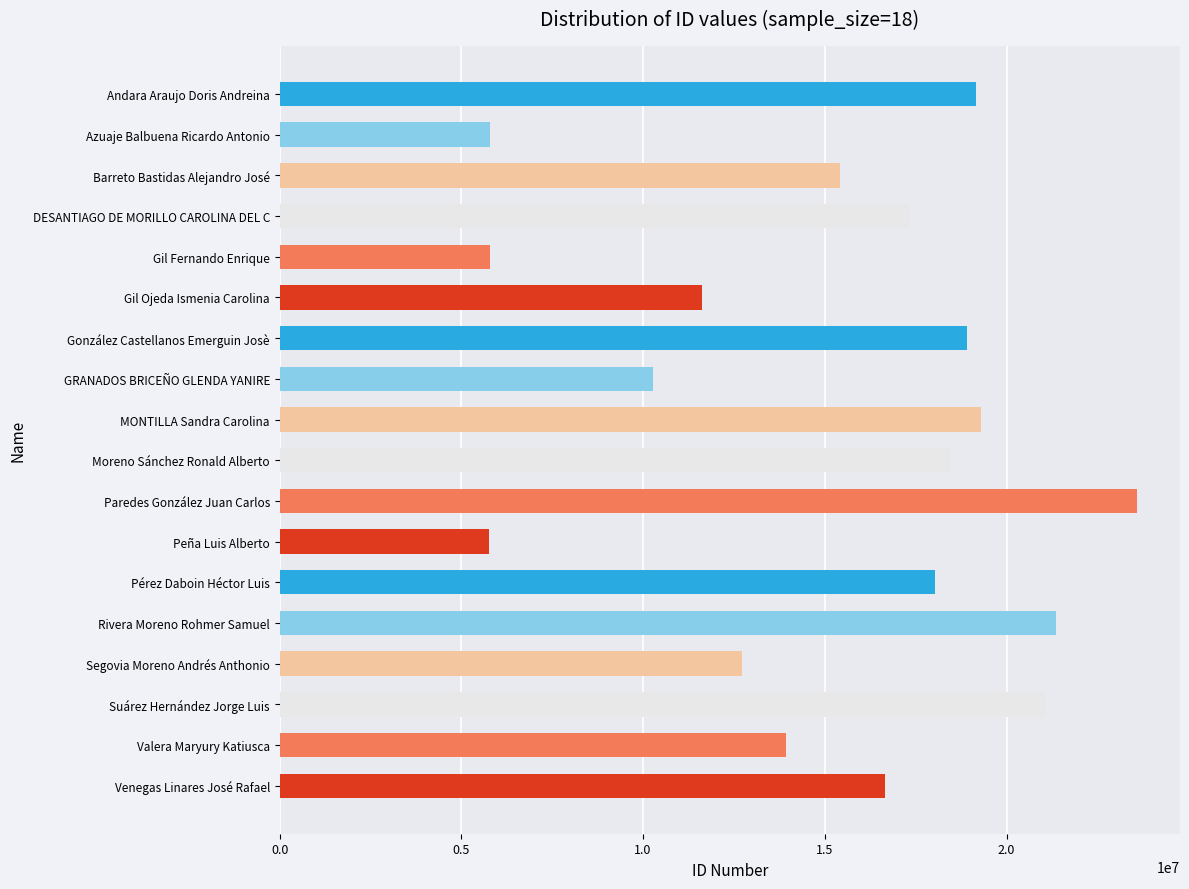

What is the difference between the second highest and minimum values?

15607290